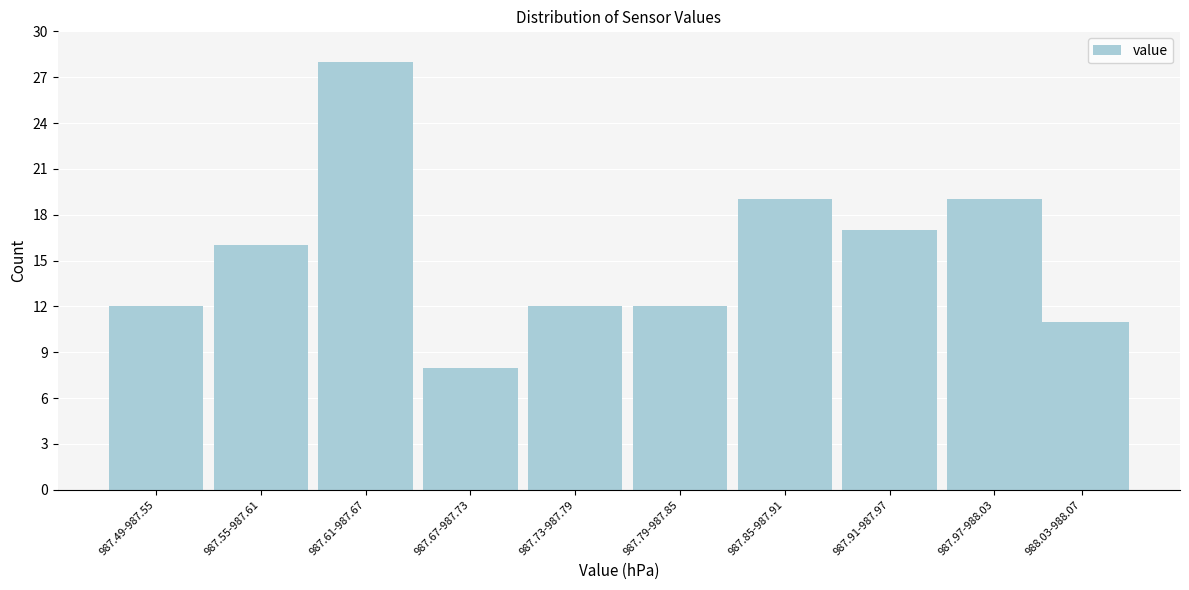

Reading left to right, what are all the values shown in this chart?

987.49-987.55=12	987.55-987.61=16	987.61-987.67=28	987.67-987.73=8	987.73-987.79=12	987.79-987.85=12	987.85-987.91=19	987.91-987.97=17	987.97-988.03=19	988.03-988.07=11